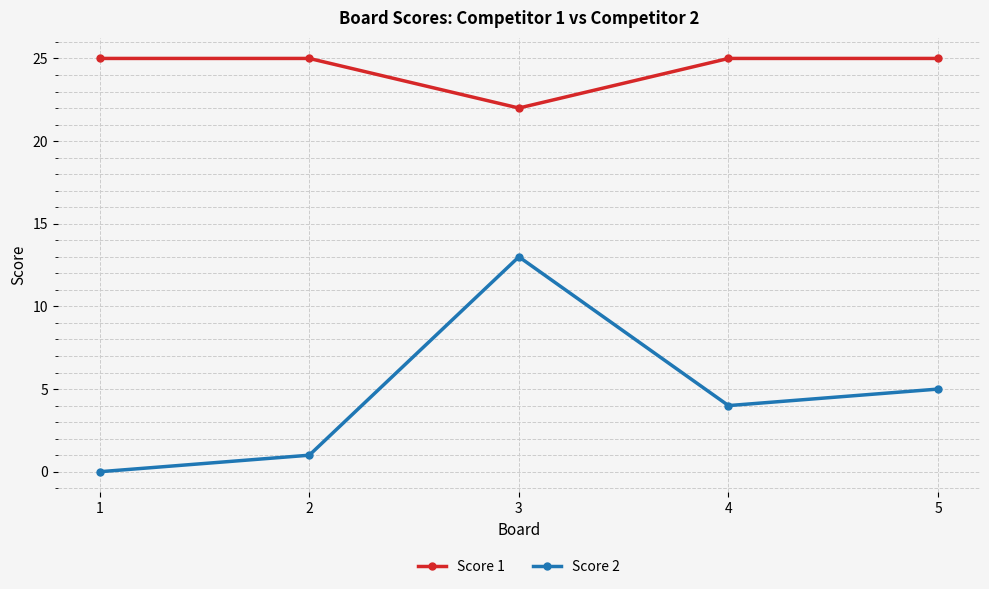

Rank the series by their maximum value, from highest to lowest.

Score 1, Score 2